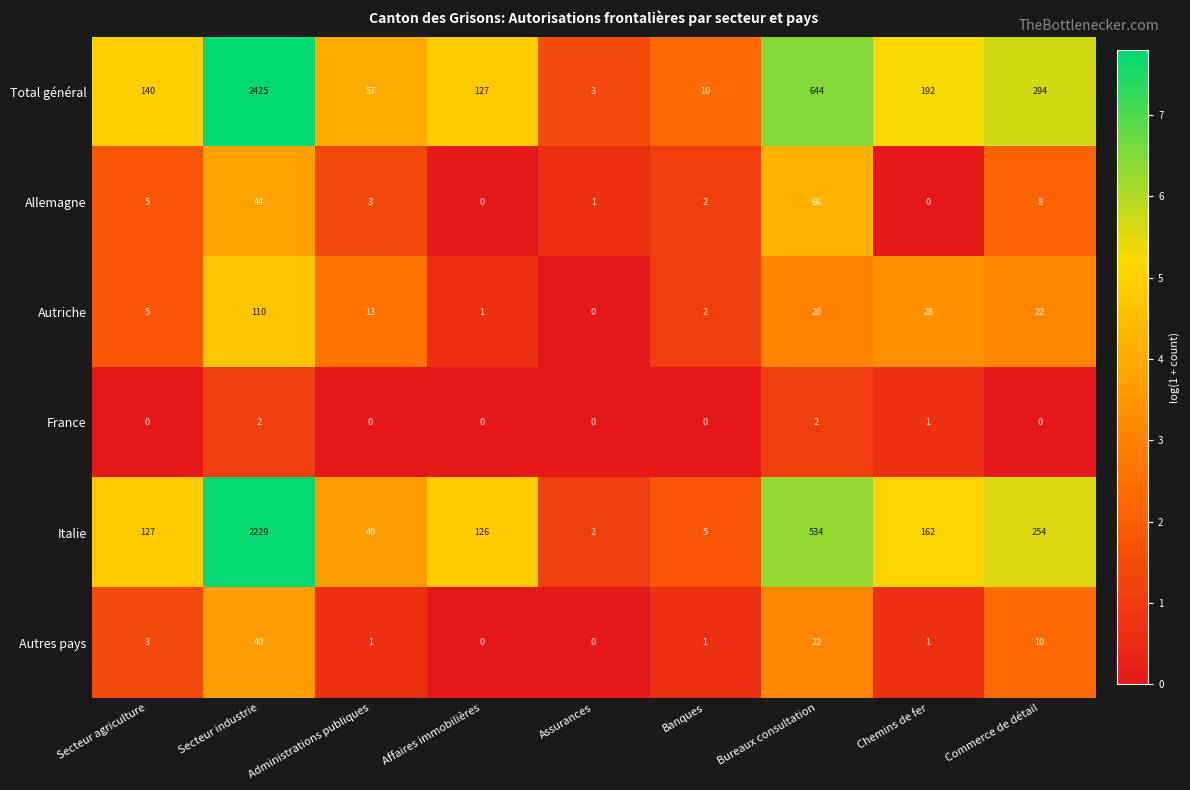

How many distinct data groups are displayed?

6